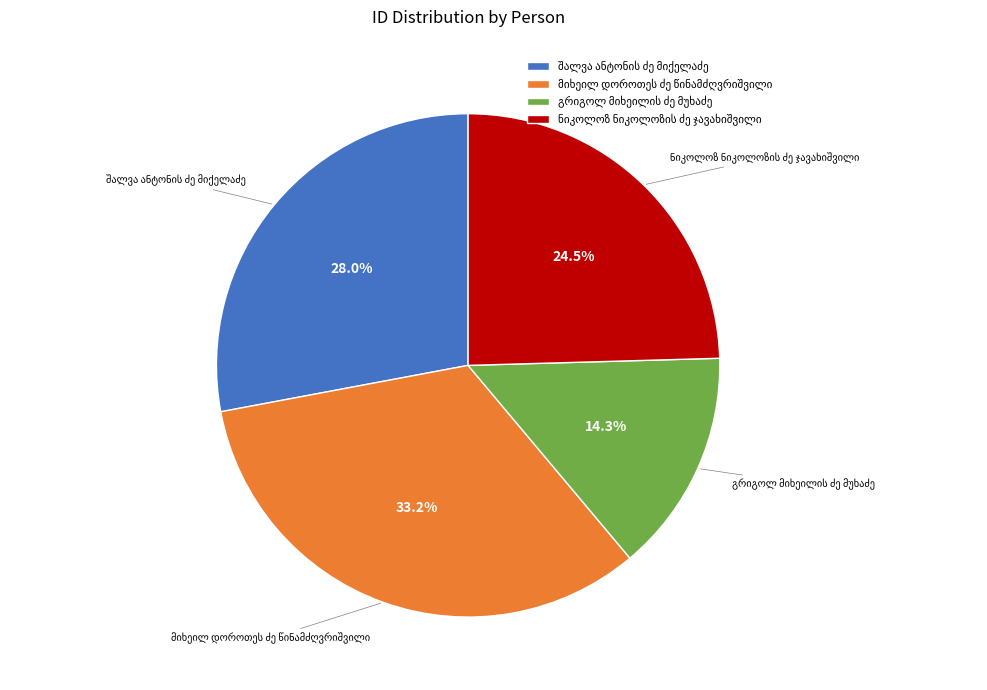

Does any single category account for the majority?

No